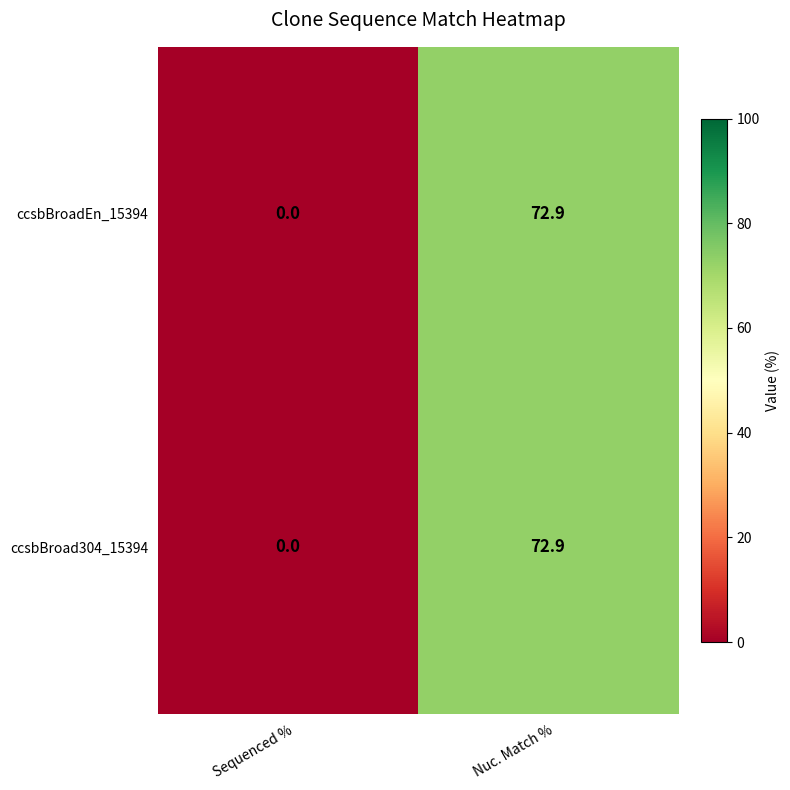

List the labels in order of ccsbBroad304_15394 value, smallest first.

Sequenced %, Nuc. Match %